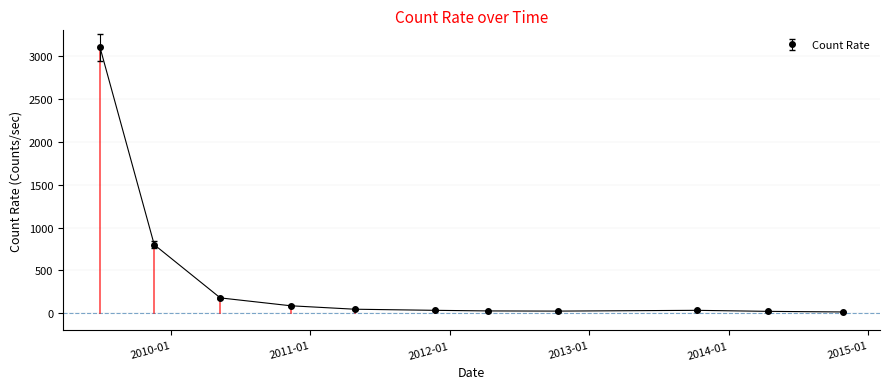

What is the greatest value displayed?

3100